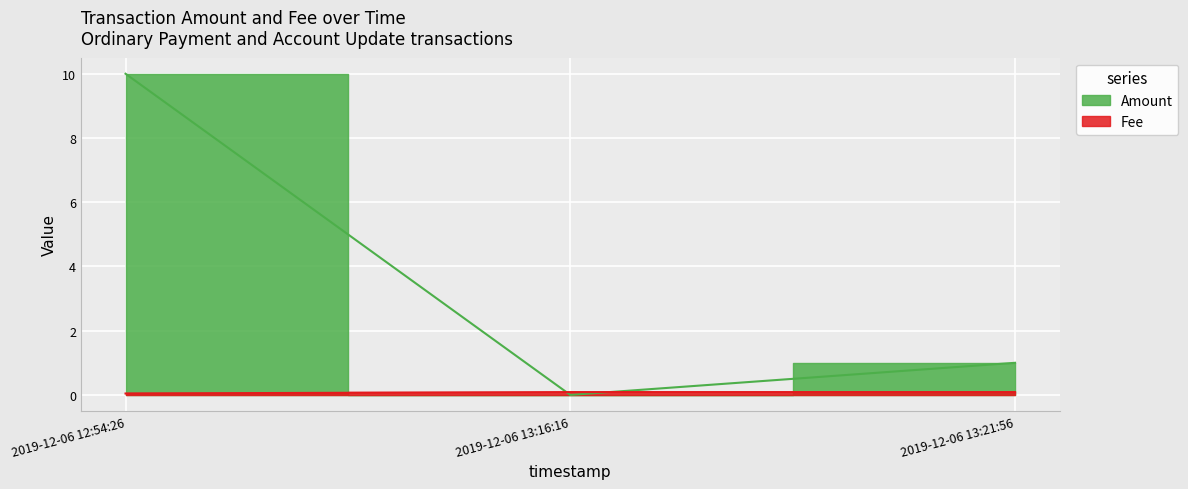

Between 2019-12-06 13:21:56 and 2019-12-06 13:16:16, which series saw the biggest shift?

Amount